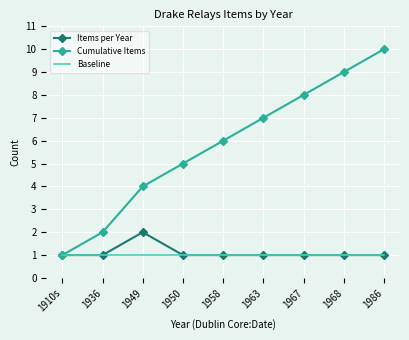

What position from the left is 1968?

8